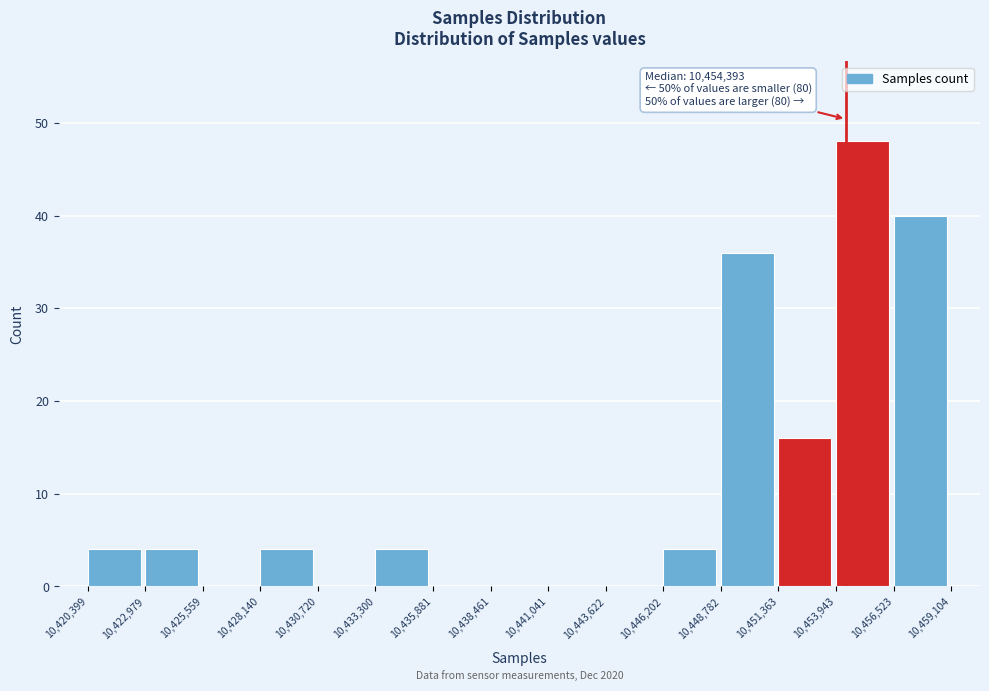

Which range on the x-axis has the tallest bar?

10,453,943 to 10,456,523